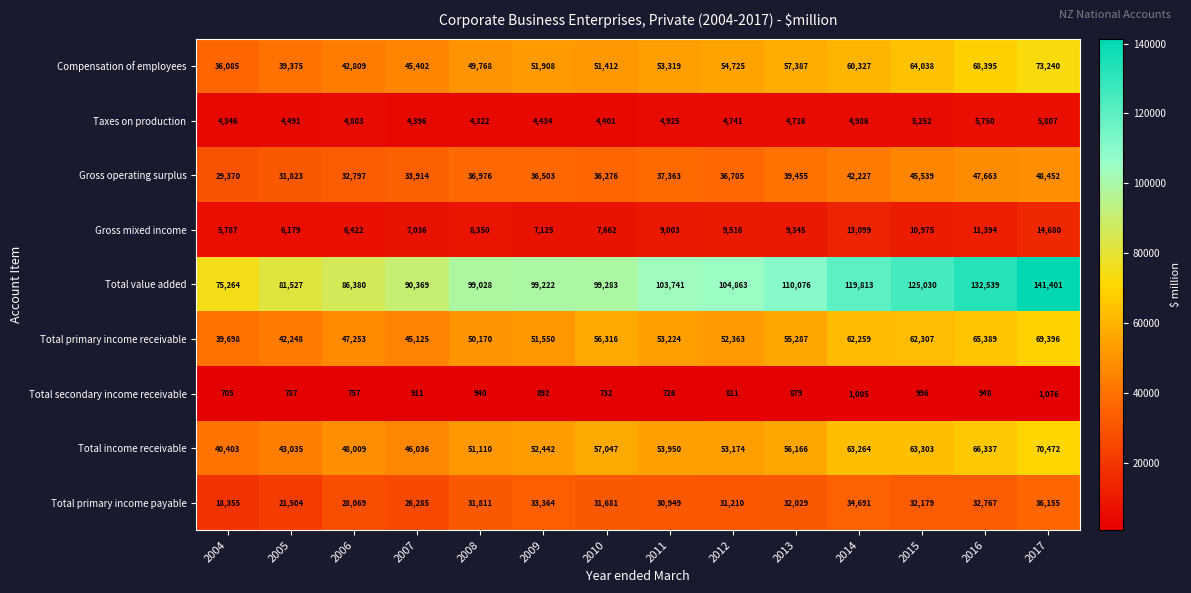

Is it true that Taxes on production equals 1793 at 2010?

False